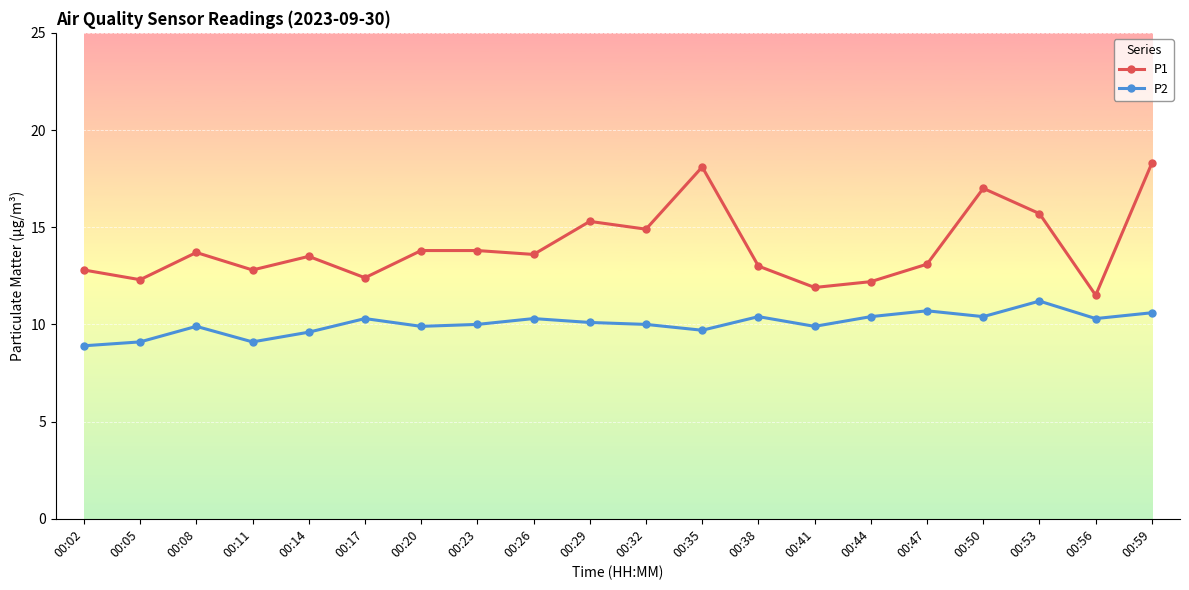

What is the difference between the second highest and minimum values in the P1 series?

6.6